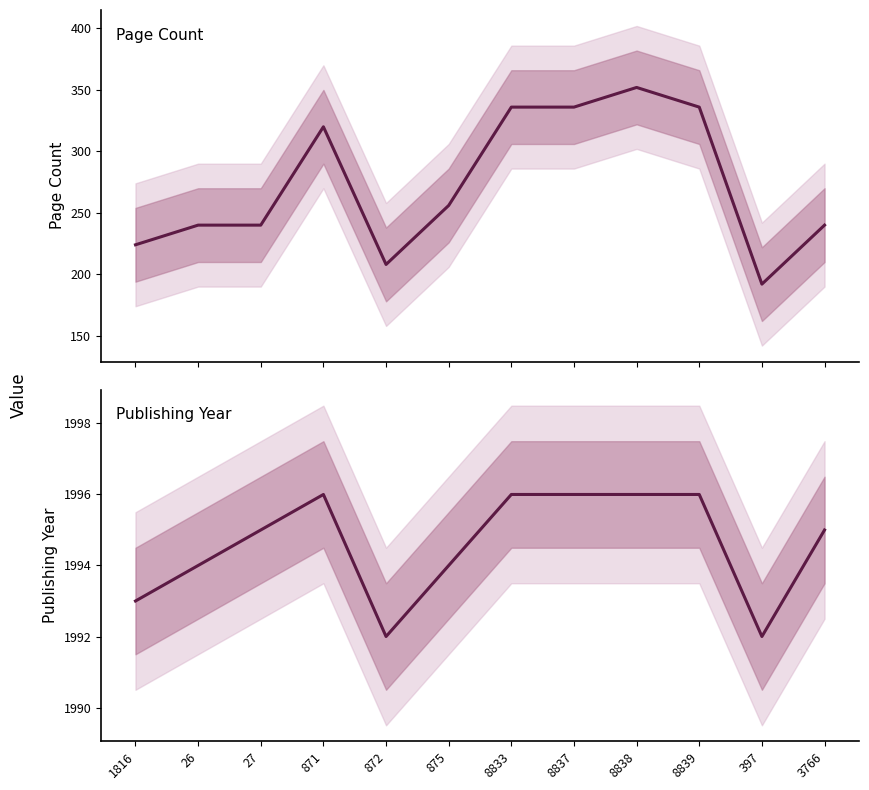

Where does the publishingYear series first go above 1995?

871